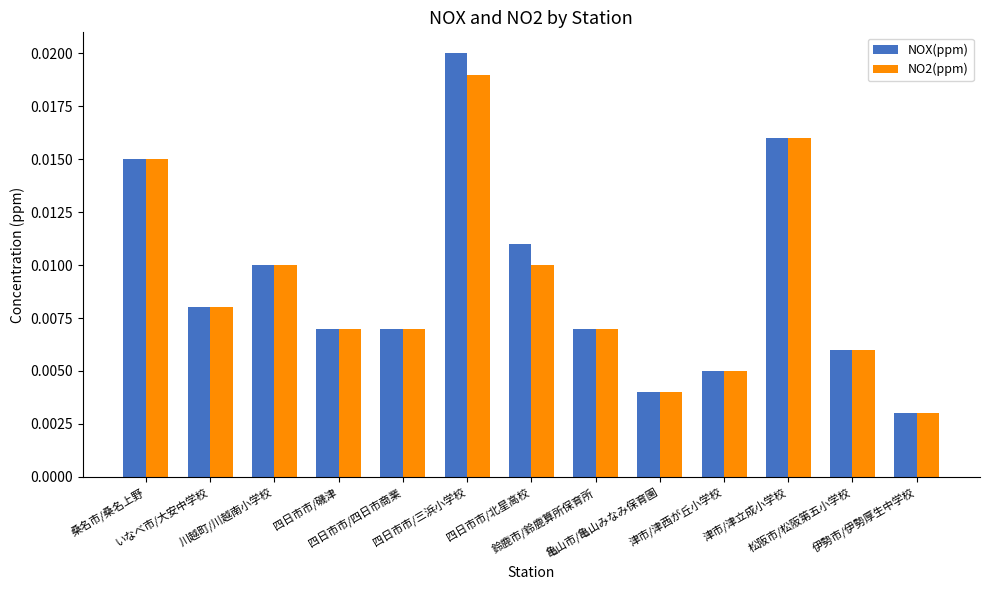

Which category has the highest value across all series?

四日市市/三浜小学校